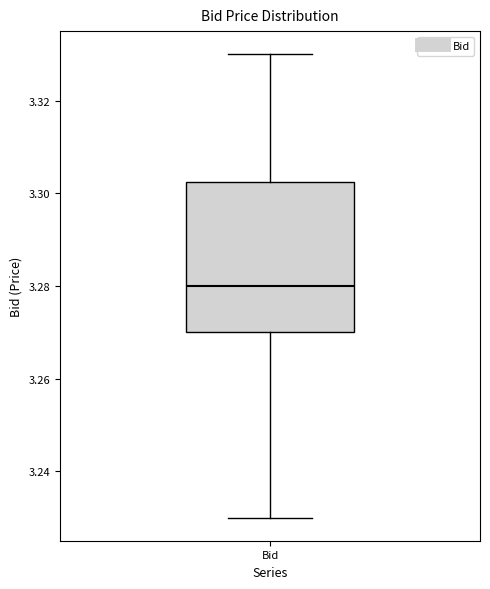

Where is the lower edge of the box for Bid on the y-axis? The values are not printed on the chart, so give them approximately, as read against the axis.

3.270